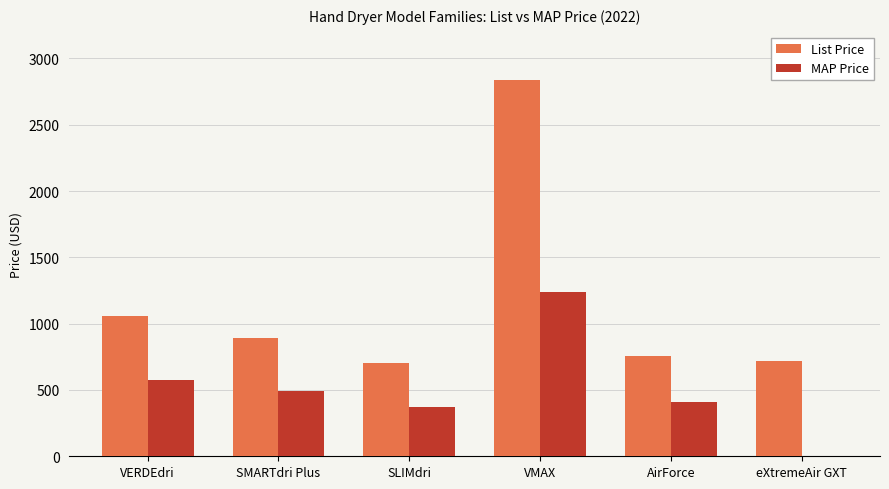

Is the value of List Price at SMARTdri Plus greater than the value of MAP Price at VMAX?

No